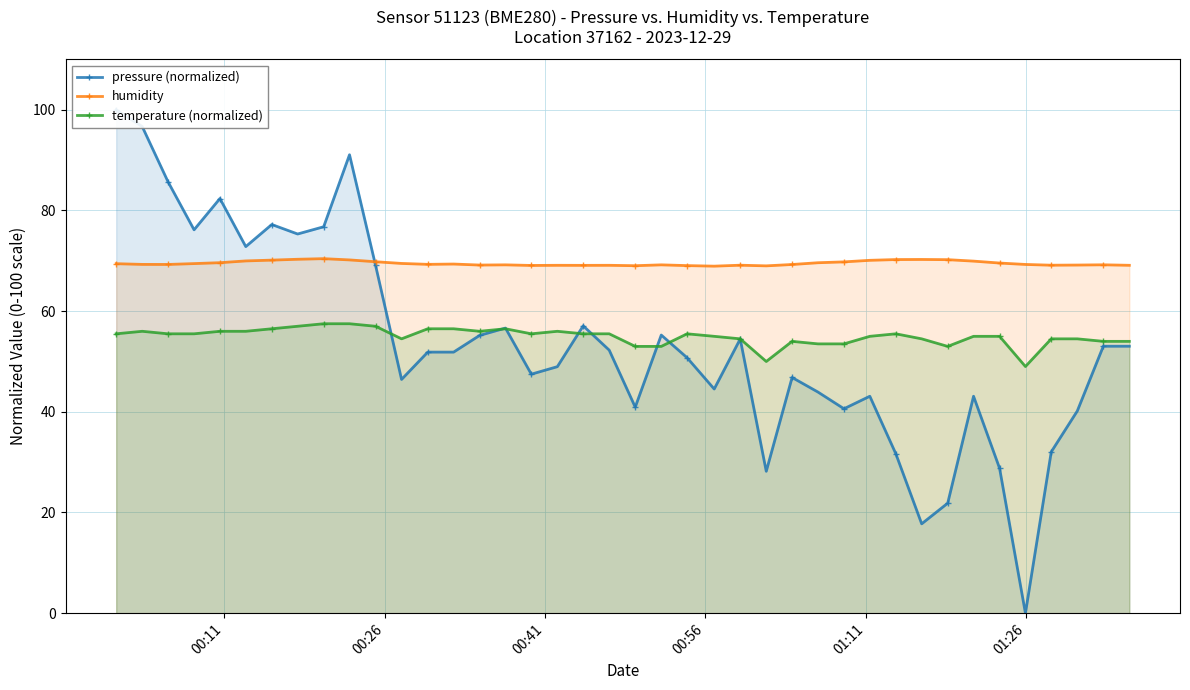

Reading left to right, list all the values displayed in this chart.

pressure (normalized): 100.0	96.7	85.7	76.2	82.4	72.8	77.2	75.3	76.8	91.1	69.1	46.4	51.9	51.9	55.2	56.6	47.5	49.0	57.1	52.3	40.9	55.3	50.7	44.5	54.5	28.2	46.8	43.9	40.6	43.1	31.7	17.7	21.8	43.1	28.8	0.0	32.1	40.2	53.0	53.0
humidity: 69.4	69.3	69.3	69.5	69.6	70.0	70.1	70.3	70.4	70.2	69.8	69.5	69.3	69.4	69.2	69.2	69.1	69.1	69.1	69.1	69.0	69.2	69.0	68.9	69.1	69.0	69.3	69.6	69.8	70.1	70.2	70.3	70.2	69.9	69.6	69.3	69.1	69.2	69.2	69.1
temperature (normalized): 55.5	56.0	55.5	55.5	56.0	56.0	56.5	57.0	57.5	57.5	57.0	54.5	56.5	56.5	56.0	56.5	55.5	56.0	55.5	55.5	53.0	53.0	55.5	55.0	54.5	50.0	54.0	53.5	53.5	55.0	55.5	54.5	53.0	55.0	55.0	49.0	54.5	54.5	54.0	54.0